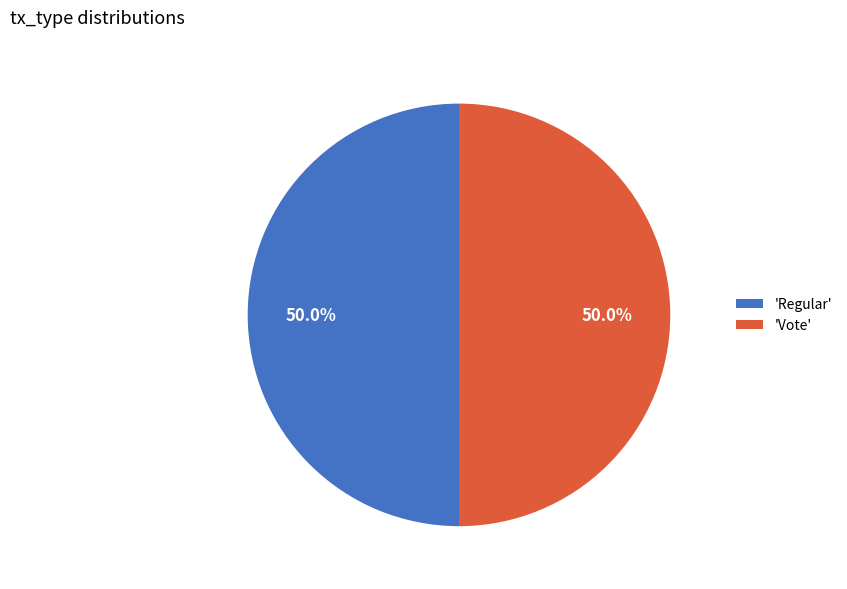

What is the ratio of the value at 'Vote' to the value at 'Regular'?

1.0